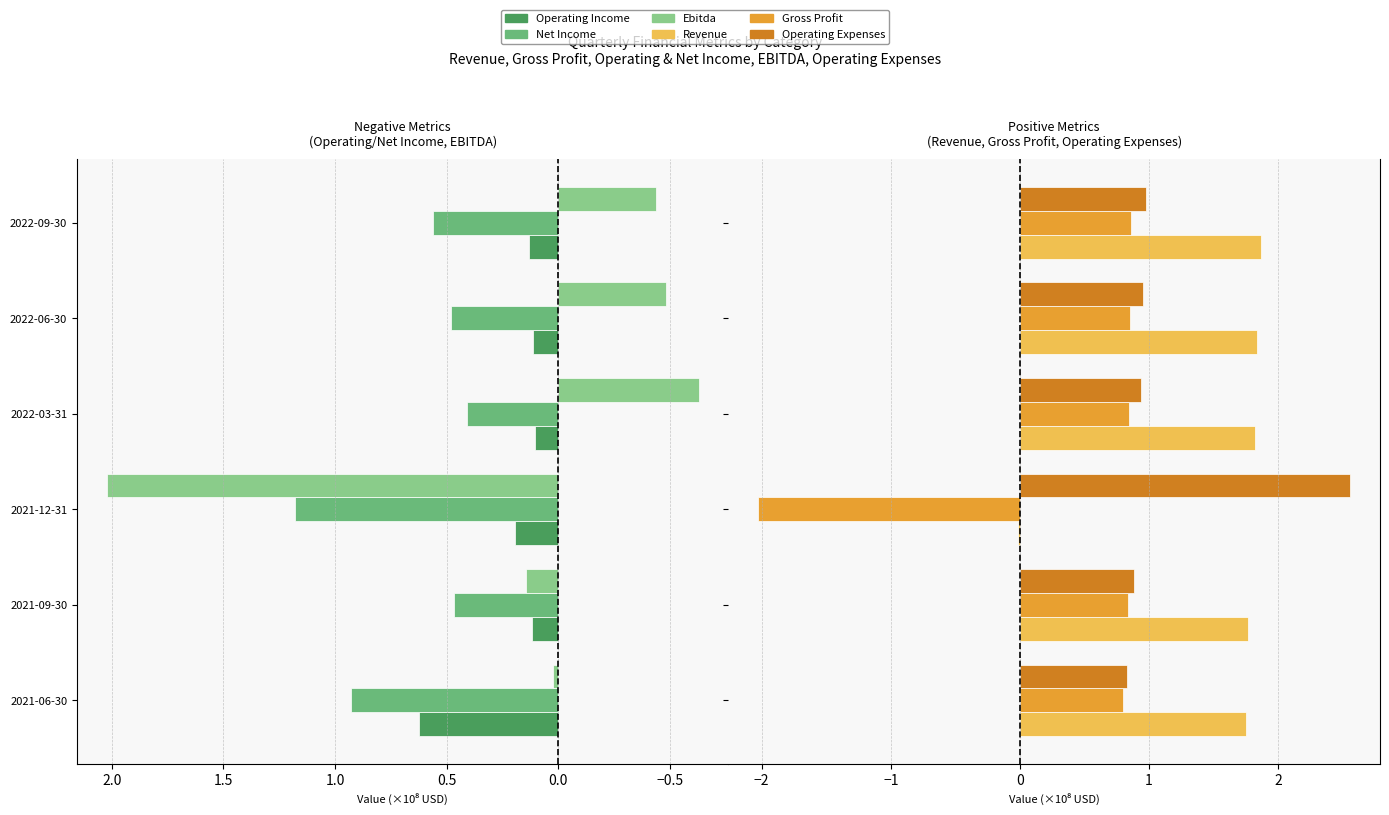

How many values in Ebitda are below zero?

3